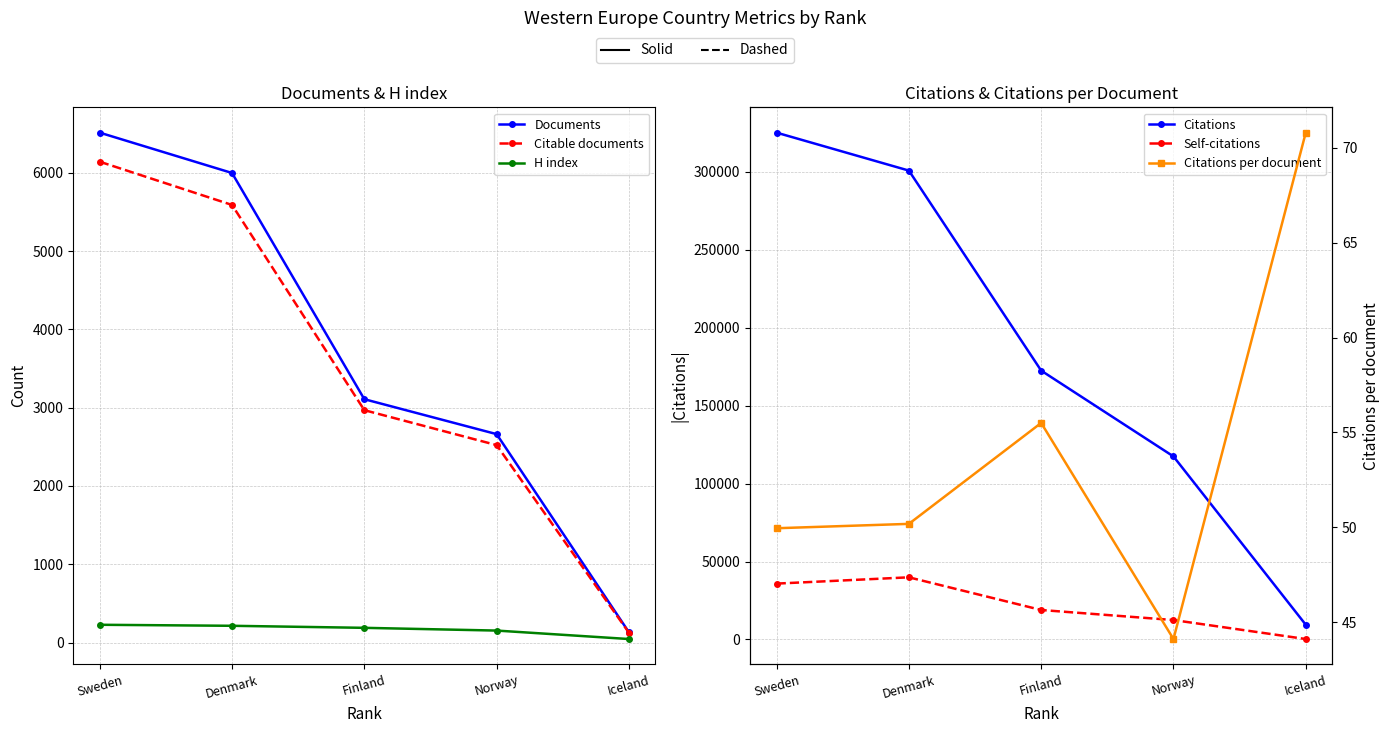

What is the highest value of the Citations per document series?

70.8